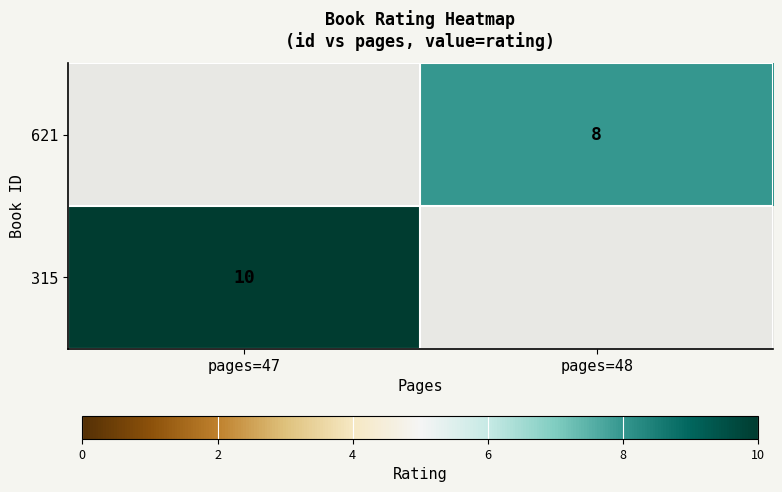

True or false: 315 has a value of 10 at pages=47.

True